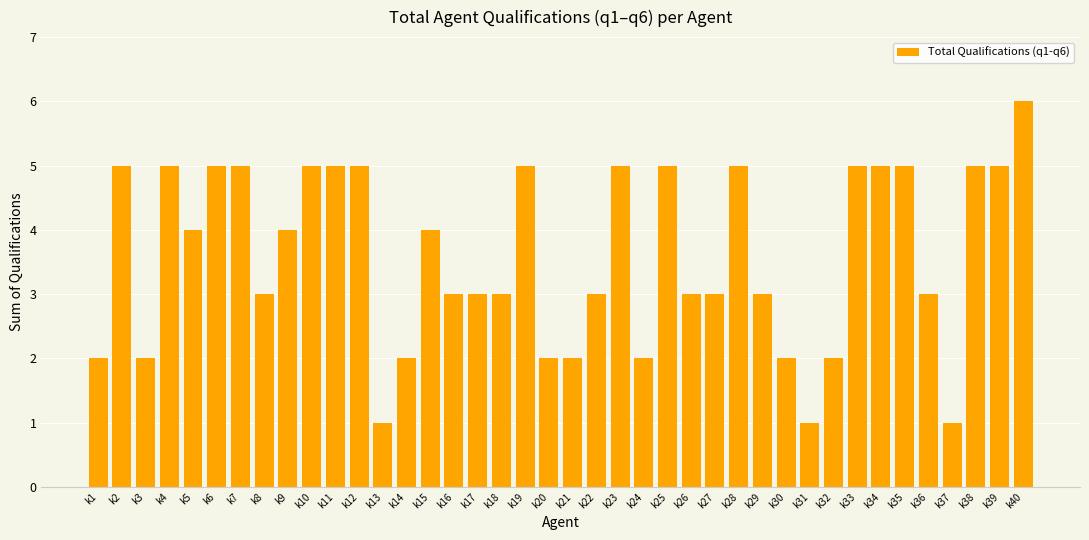

Between k1 and k36, which is larger?

k36